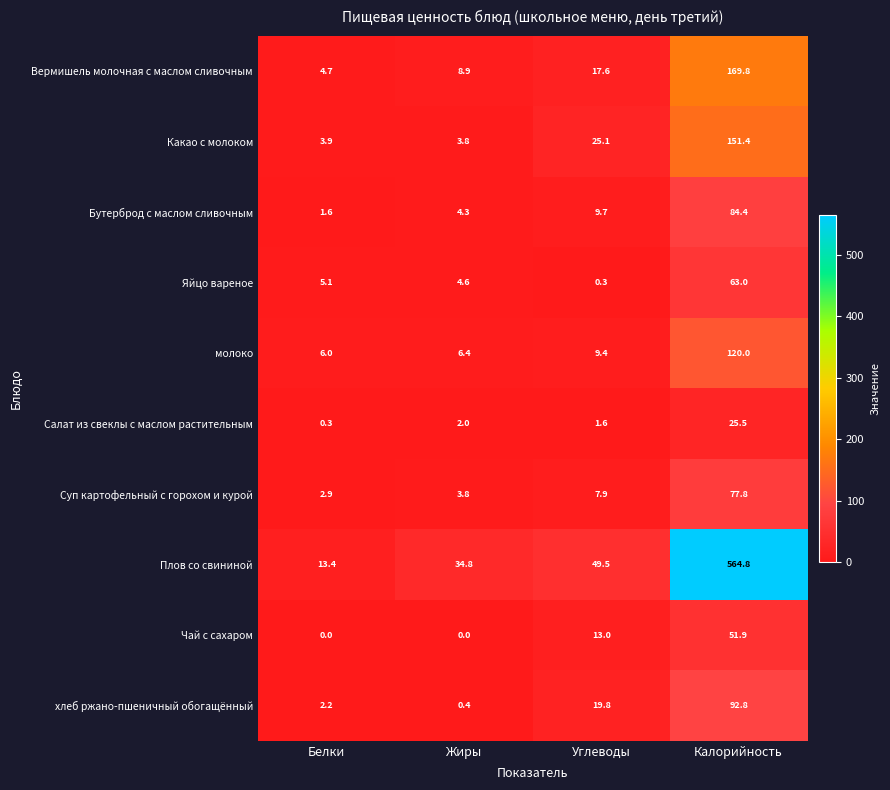

How many values in the хлеб ржано-пшеничный обогащённый series are below 19?

2